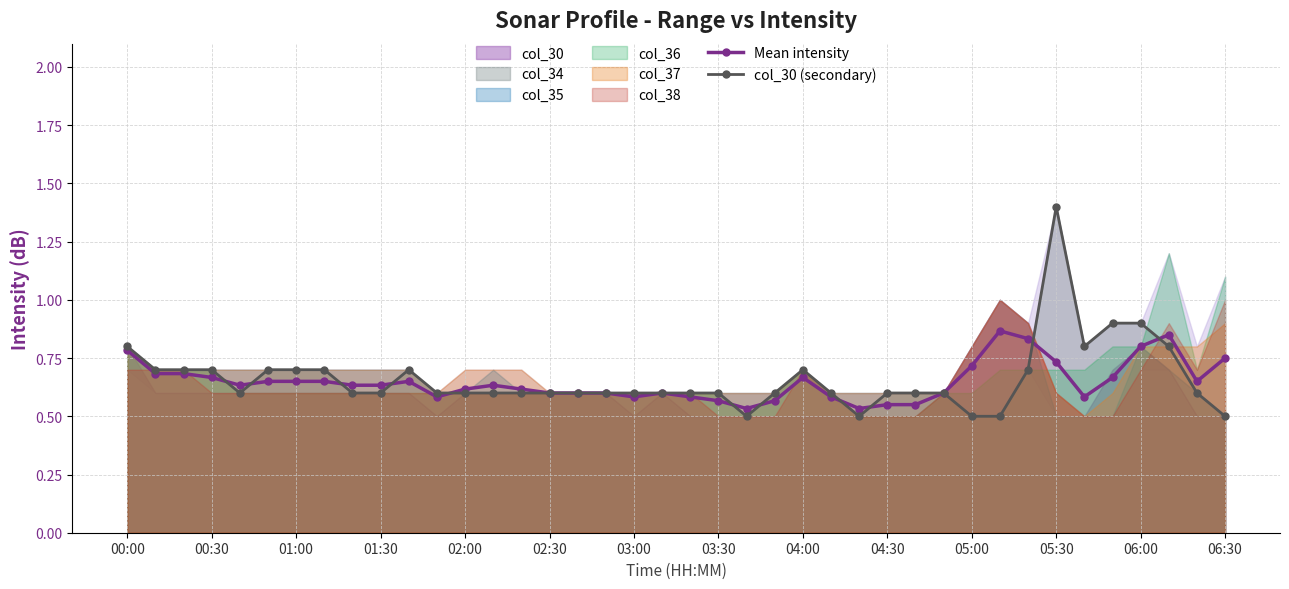

Is it true that Mean intensity equals 0.2 at 05:30?

False